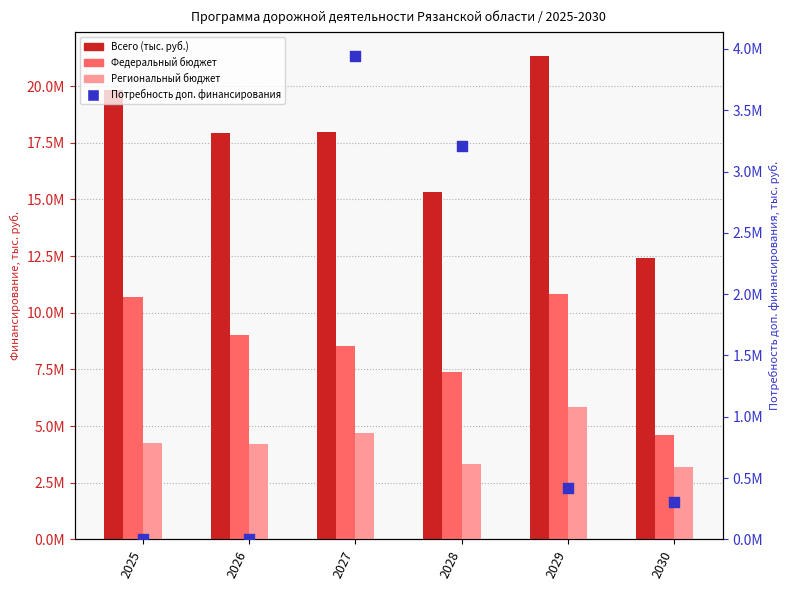

Is the value of Потребность доп. финансирования at 2029 greater than the value of Федеральный бюджет at 2030?

No